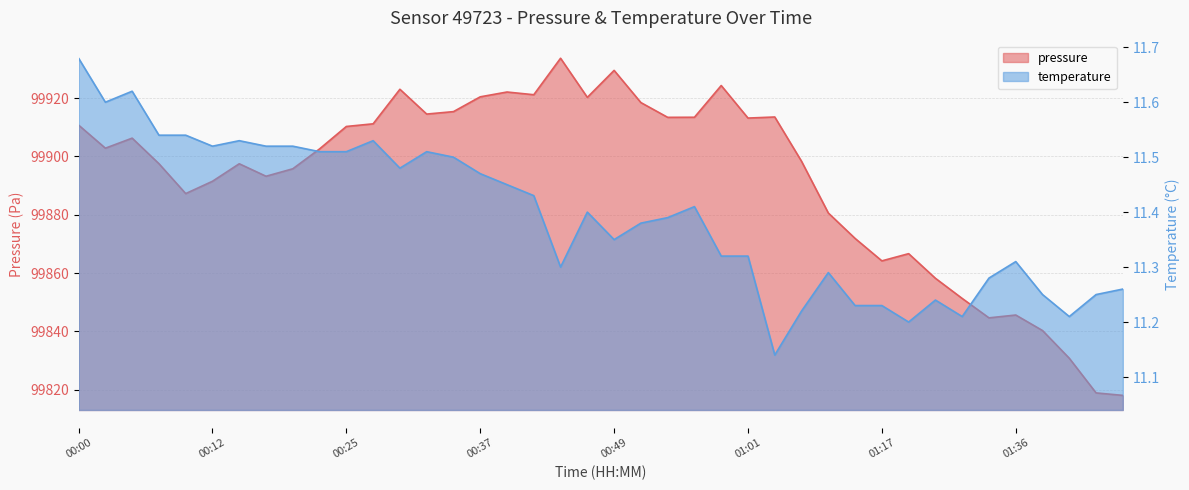

True or false: pressure and temperature cross at least once.

False